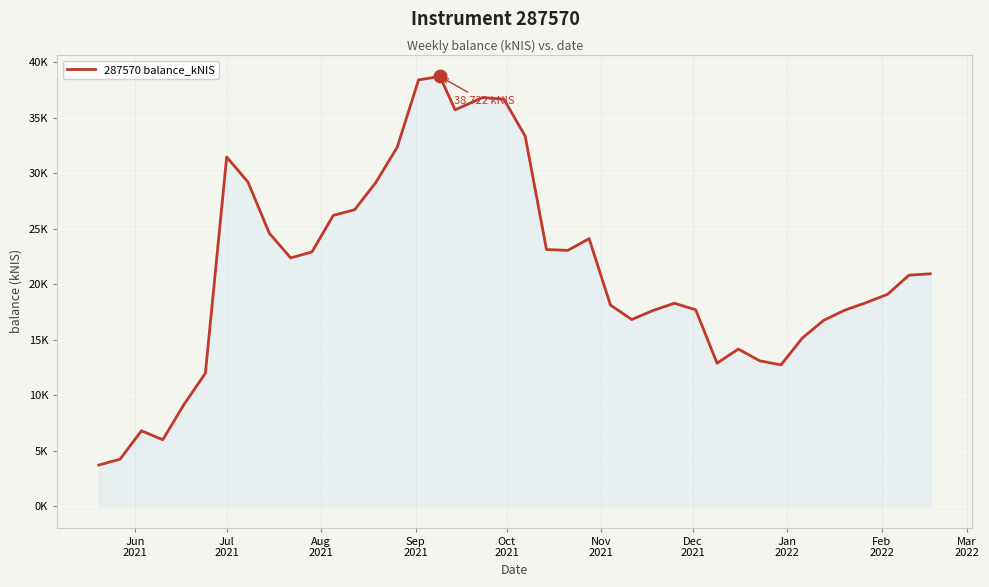

Is this an area chart (filled region under the line)?

Yes